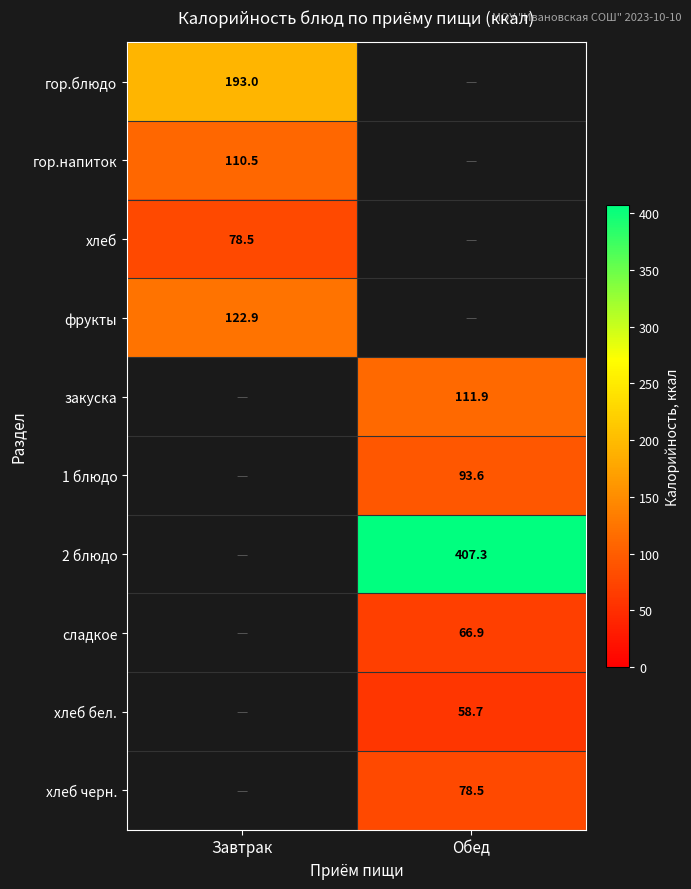

The хлеб series shows 45.7 at Завтрак. True or false?

False